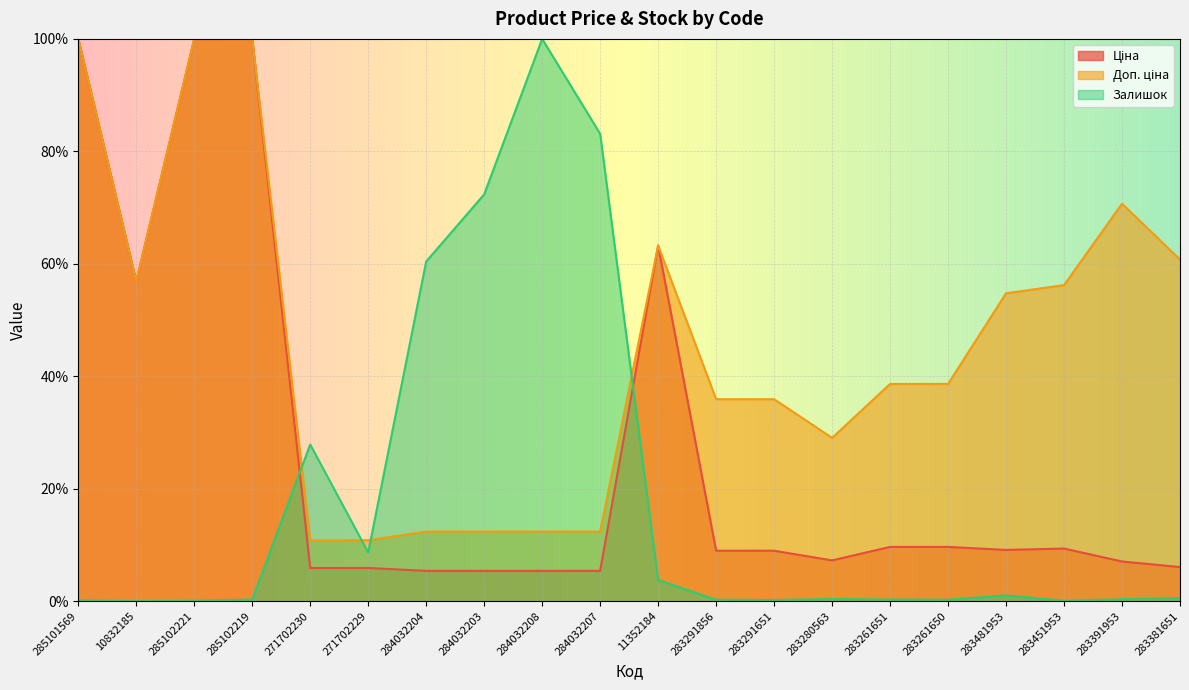

Between 285101569 and 283291651, which series saw the biggest shift?

Ціна